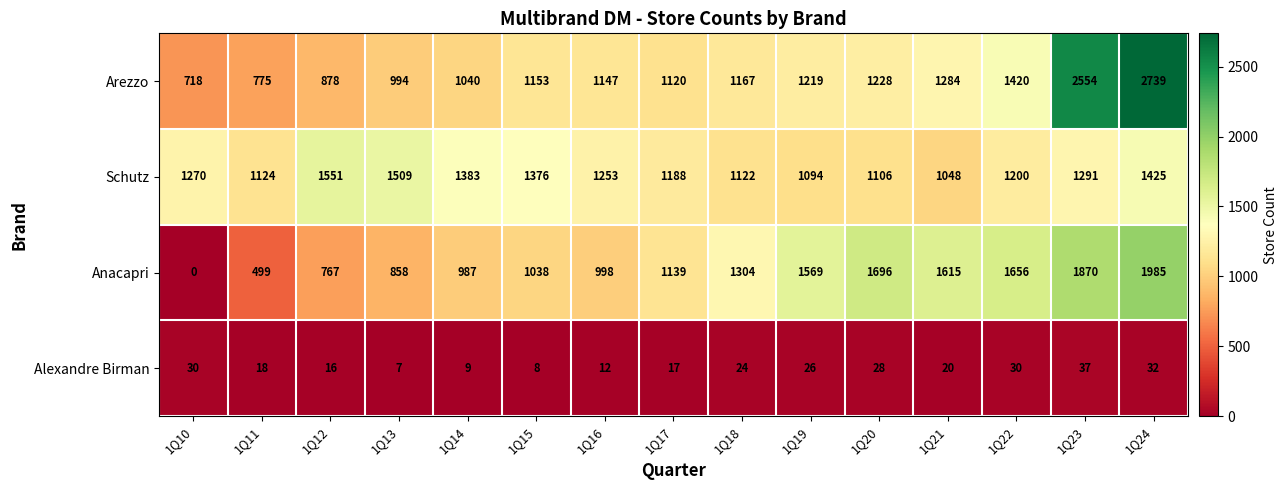

What is the difference between the highest and lowest values at 1Q12?

1535